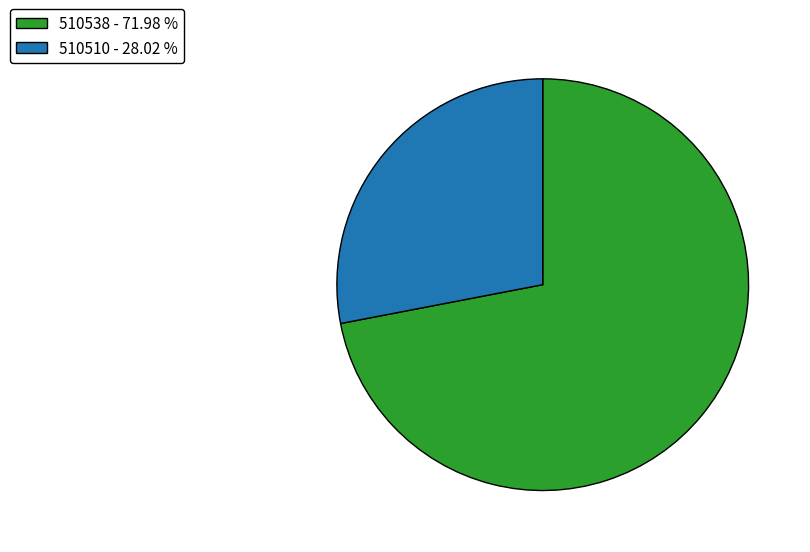

What is the largest slice in the pie chart?

510538